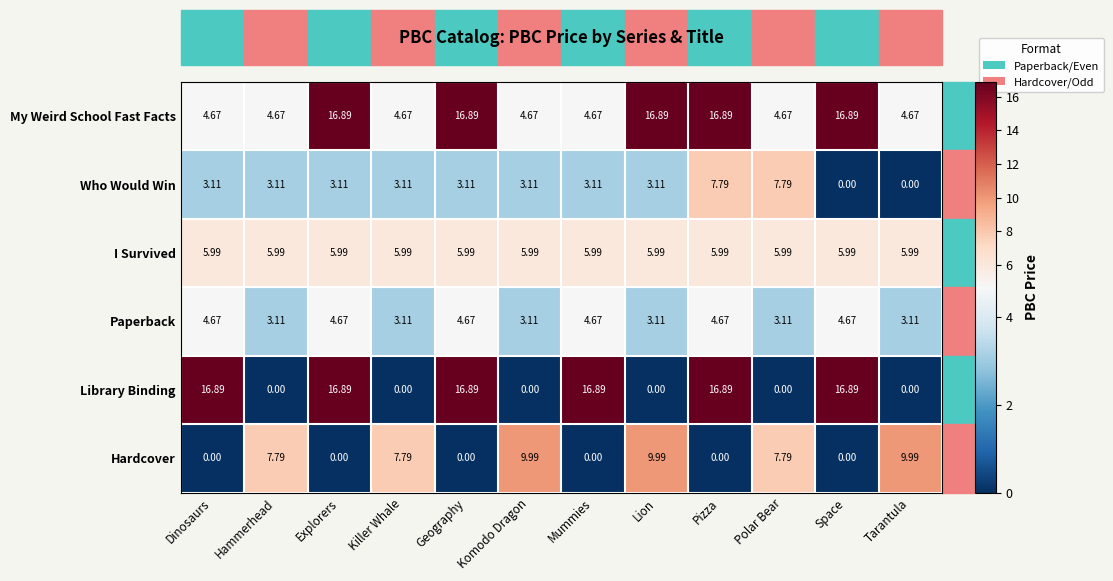

Where does the Paperback series first go above 4?

Dinosaurs